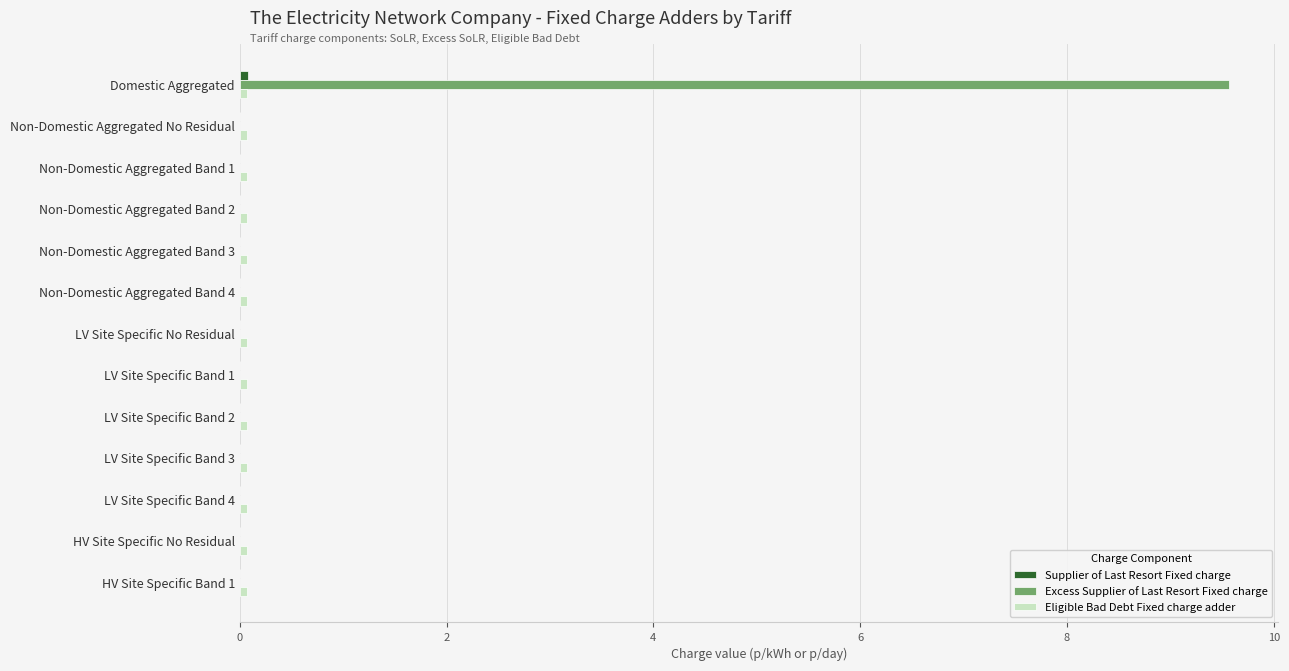

What is the maximum value shown in the chart?

9.6